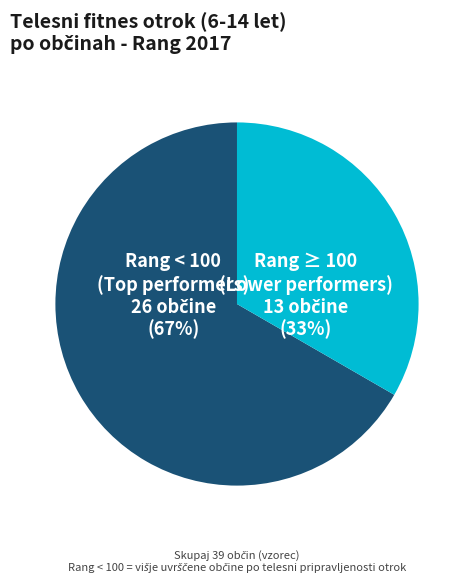

To the nearest percent, what is the average slice percentage?

50%